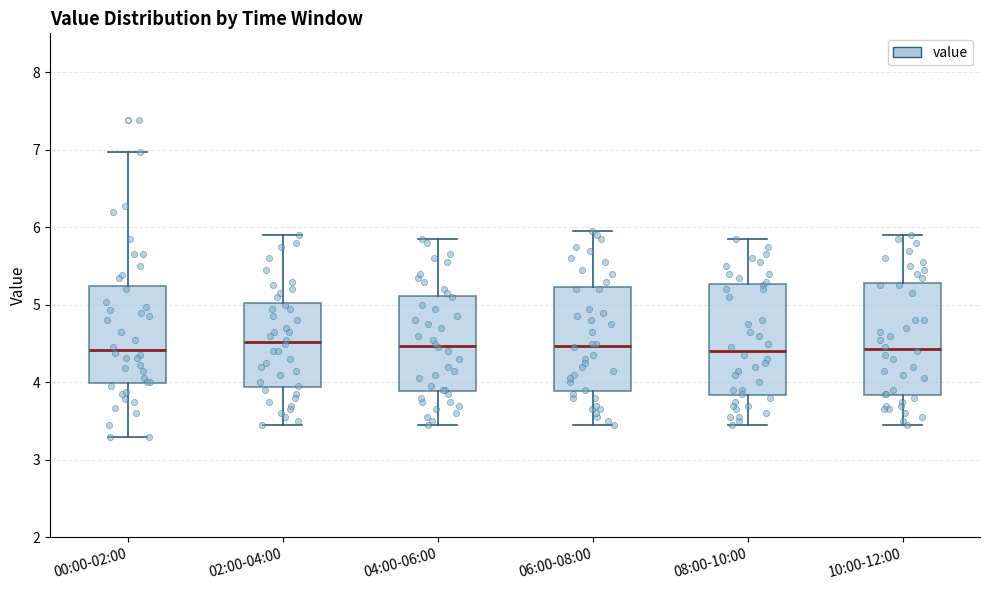

Where is the upper edge of the box for 08:00-10:00 on the y-axis? The values are not printed on the chart, so give them approximately, as read against the axis.

5.3